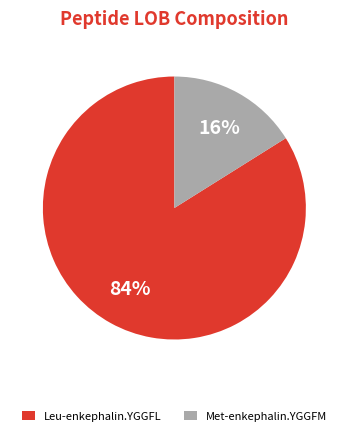

What is the smallest slice in the pie chart?

Met-enkephalin.YGGFM